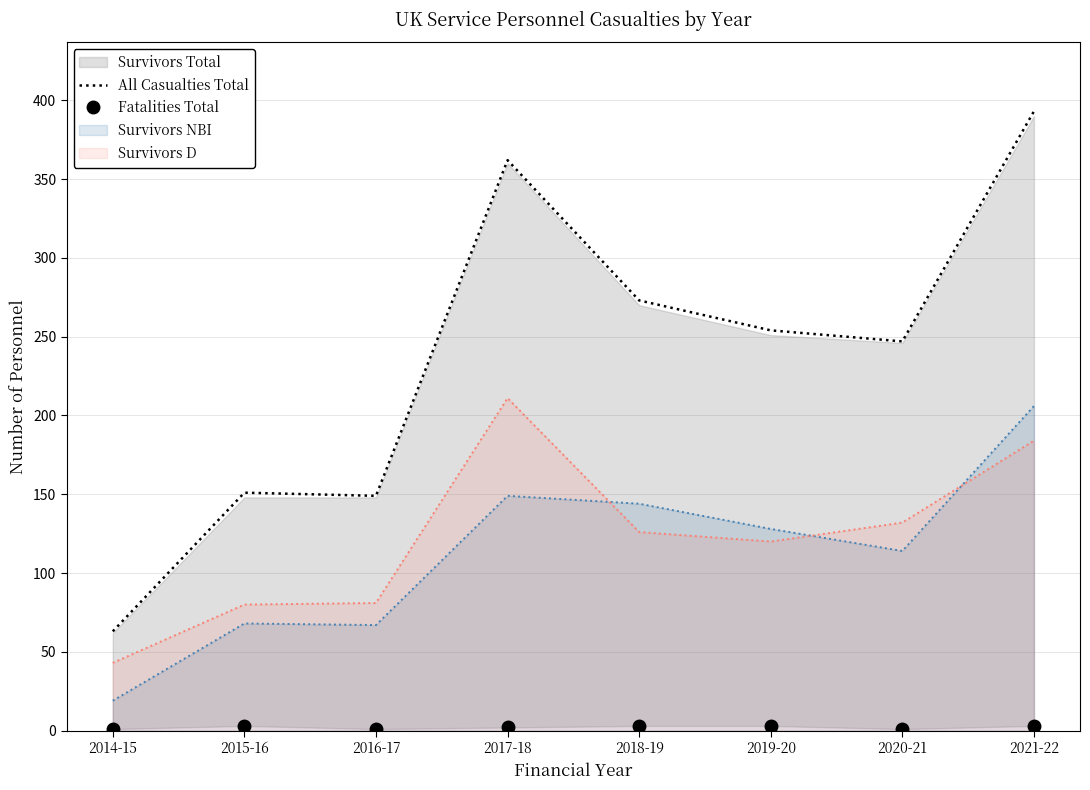

What is the sum of the Fatalities Total values at 2018-19 and 2017-18?

5